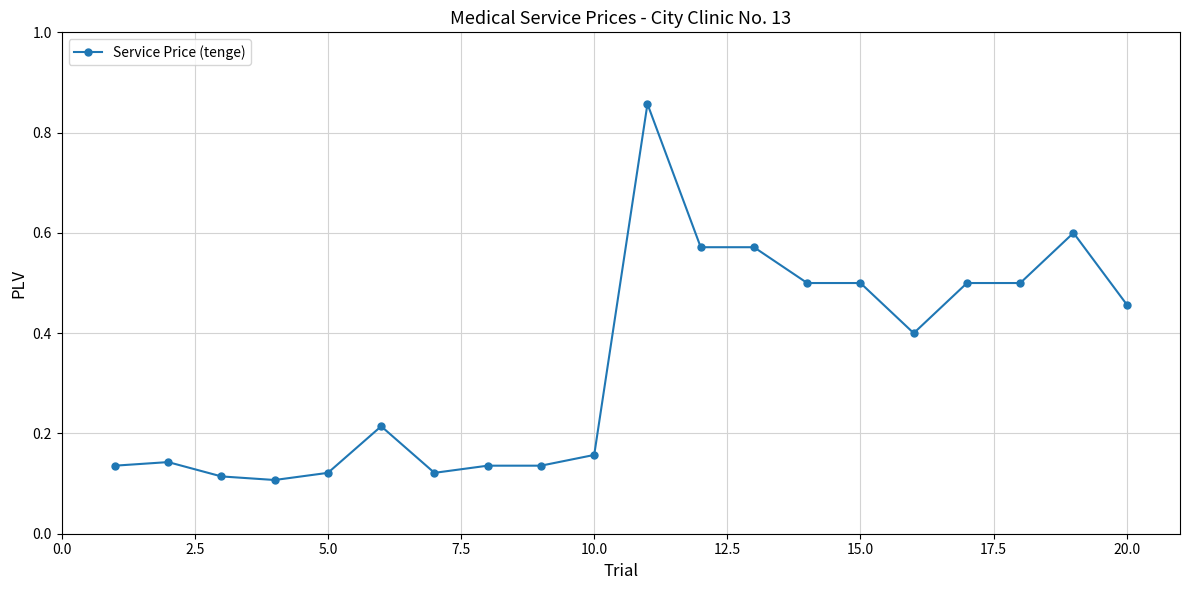

Count the values in the range 0 to 1.

20